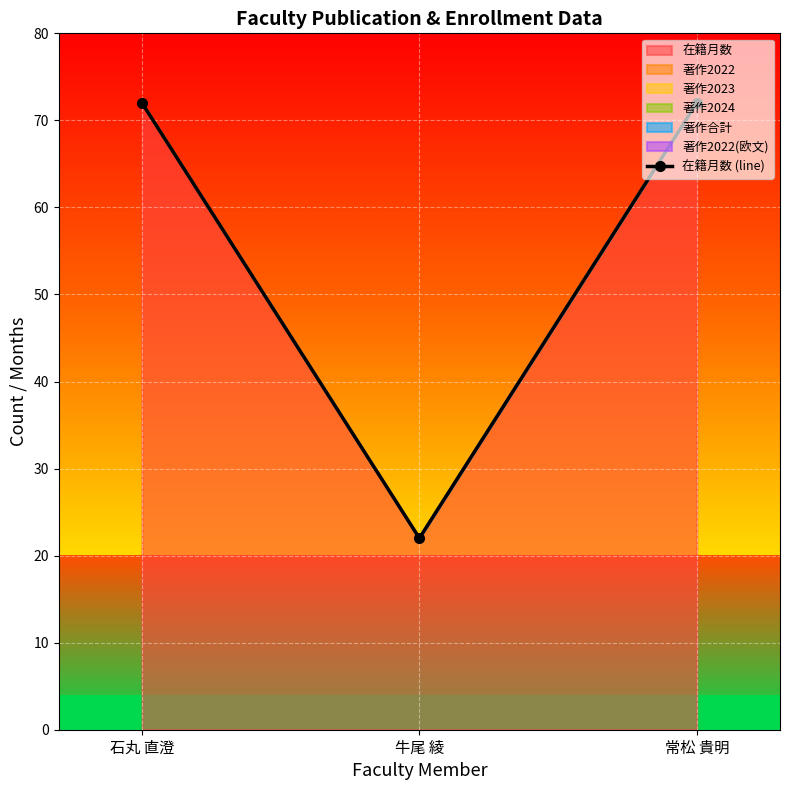

Reading left to right, what are all the values shown in this chart?

72	22	72